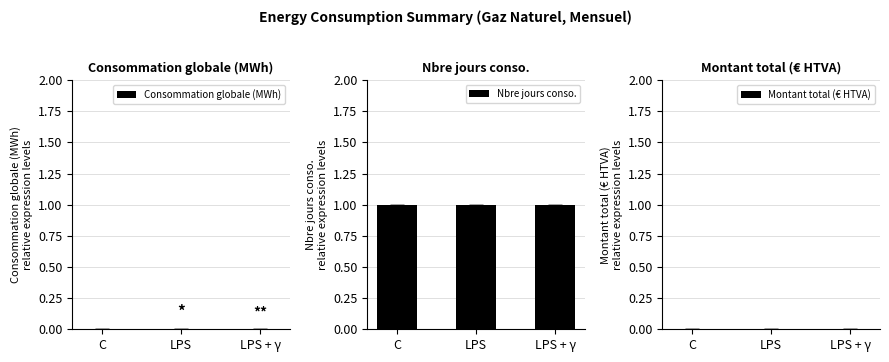

How many distinct data groups are displayed?

3